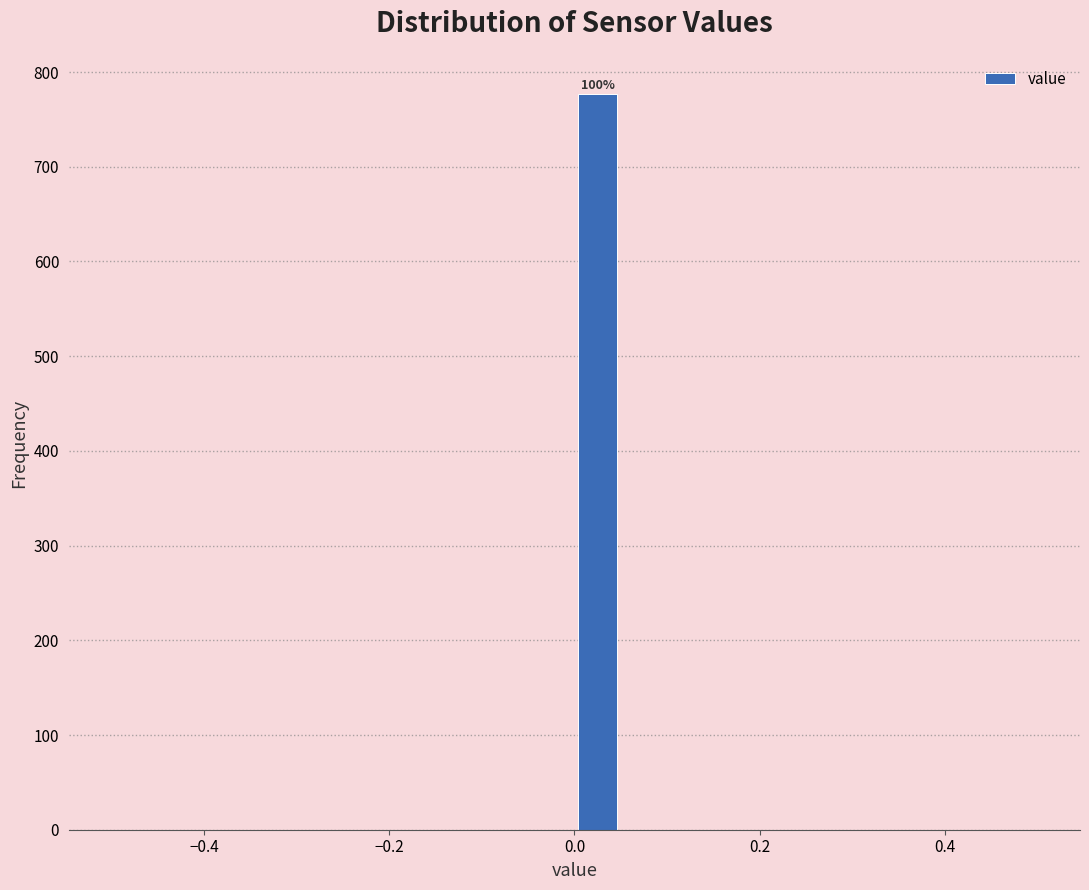

Read against the x-axis, roughly where is the centre of the tallest bar?

0.02